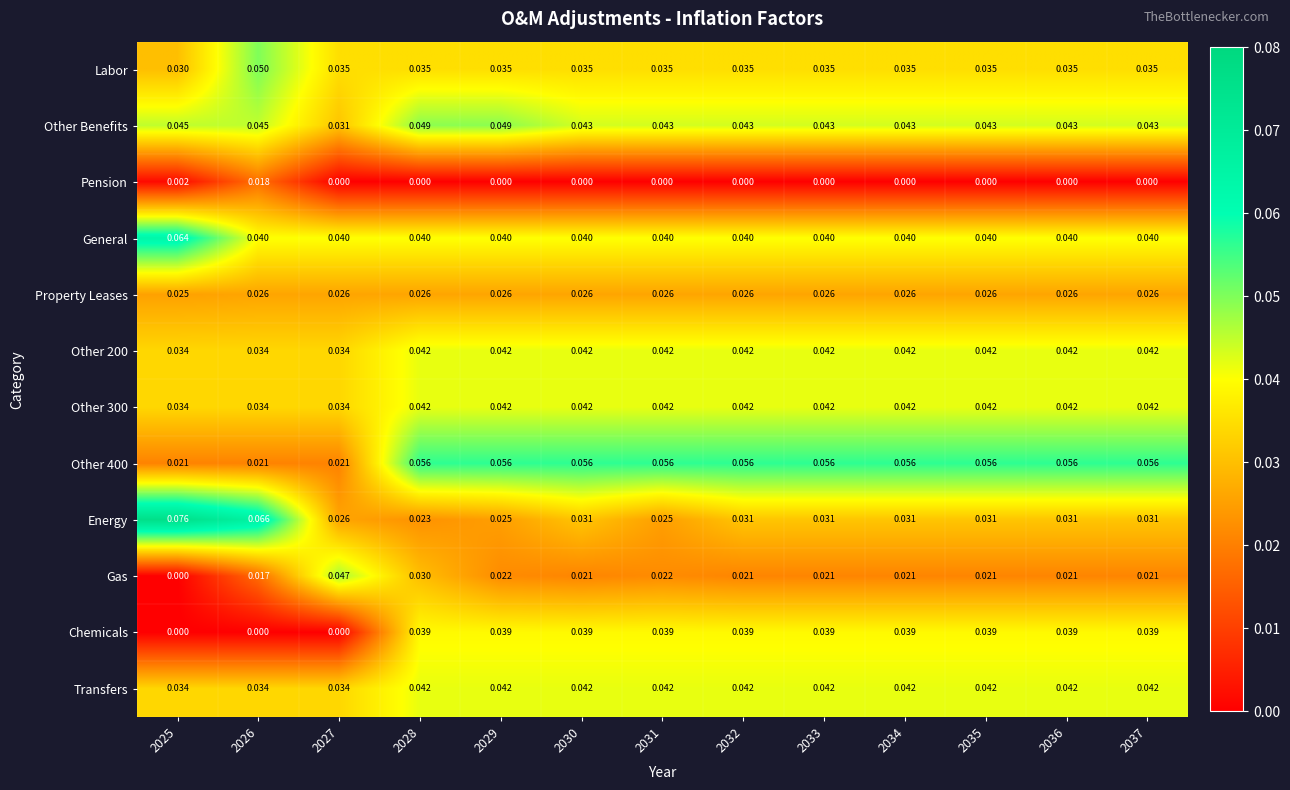

Is the value of Gas at 2027 greater than the value of Energy at 2036?

Yes